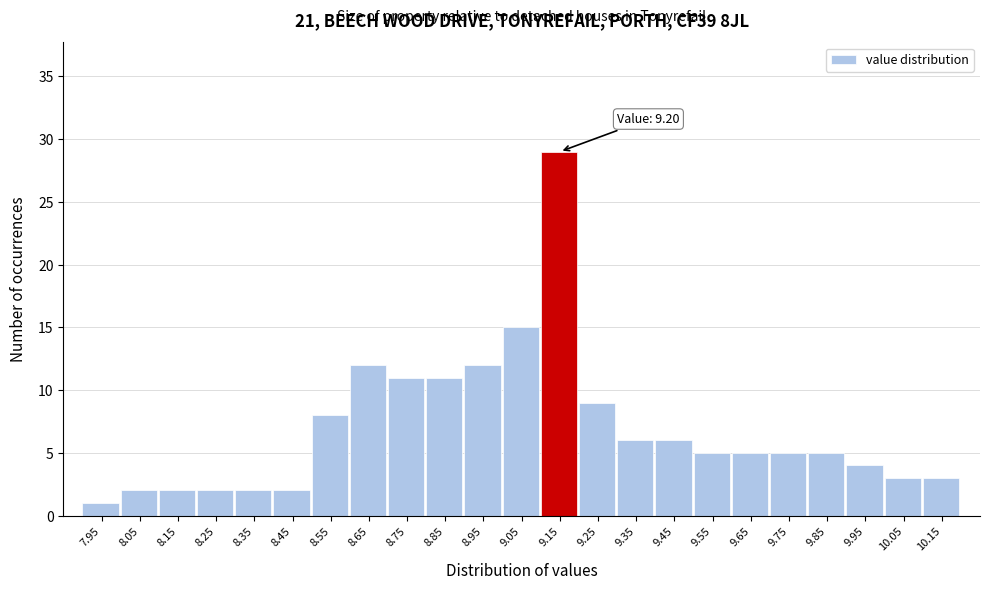

Reading left to right, transcribe all the data shown in this chart.

1	2	2	2	2	2	8	12	11	11	12	15	29	9	6	6	5	5	5	5	4	3	3